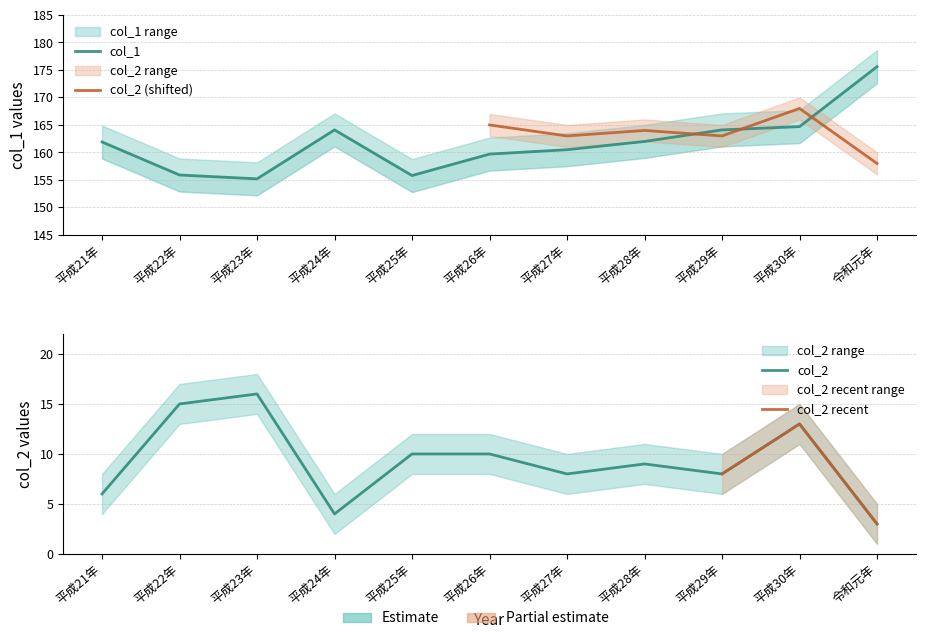

At which category does the chart reach its peak across all series?

令和元年